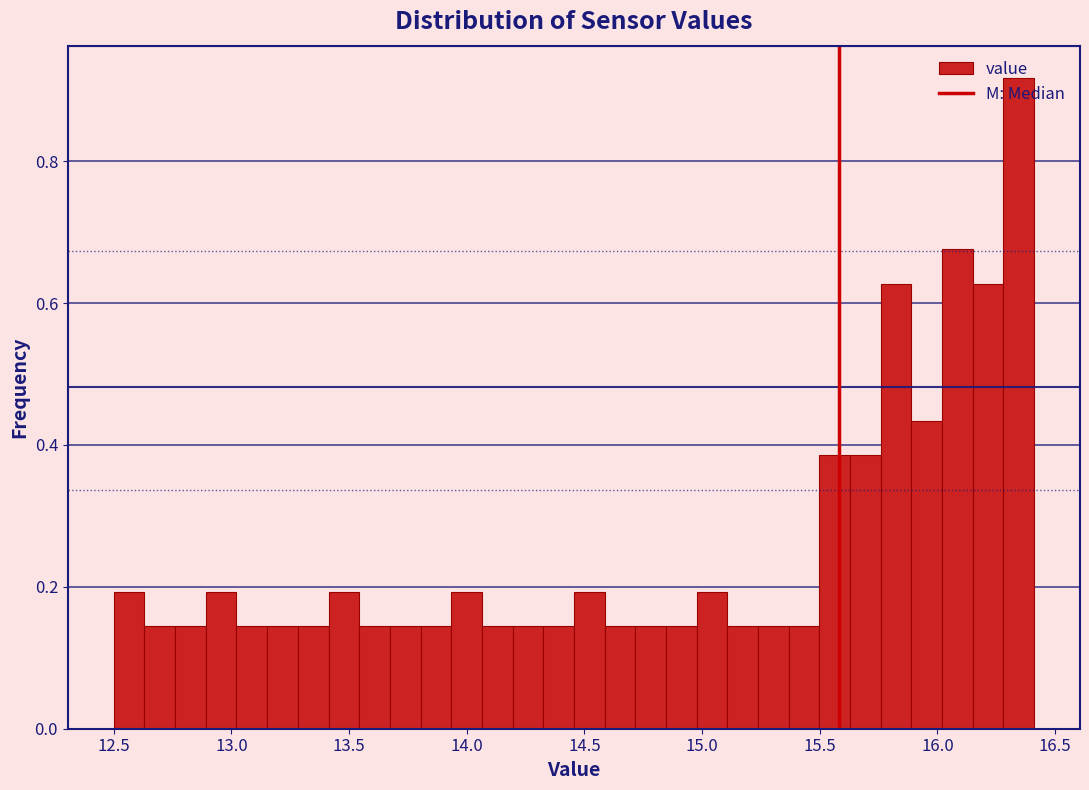

Around what value on the x-axis is the tallest bar? Give the approximate position of its centre, as read against the axis.

16.35